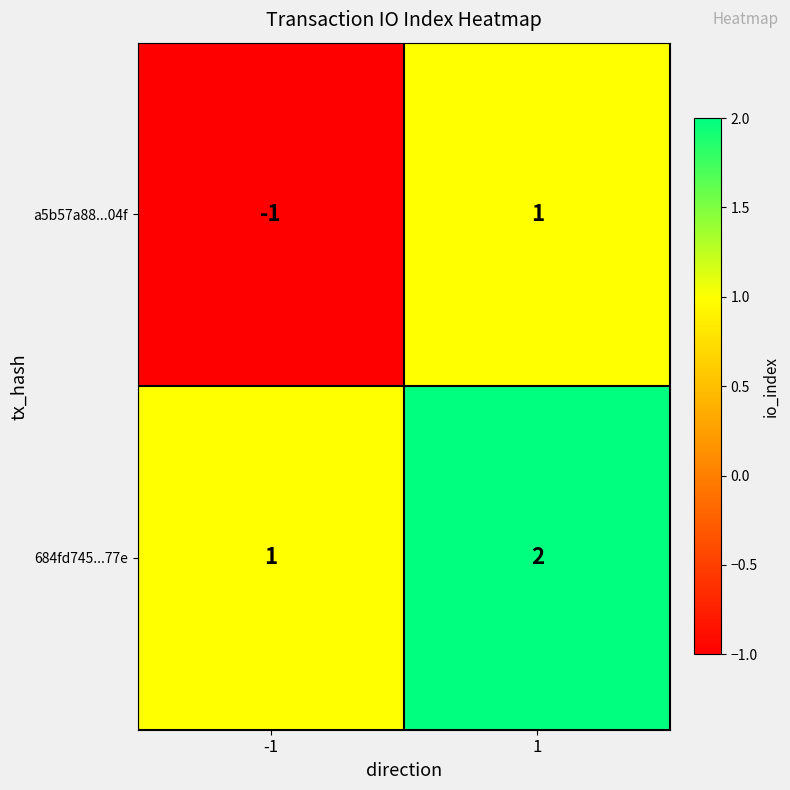

Which series changed the most between -1 and 1?

a5b57a88...04f